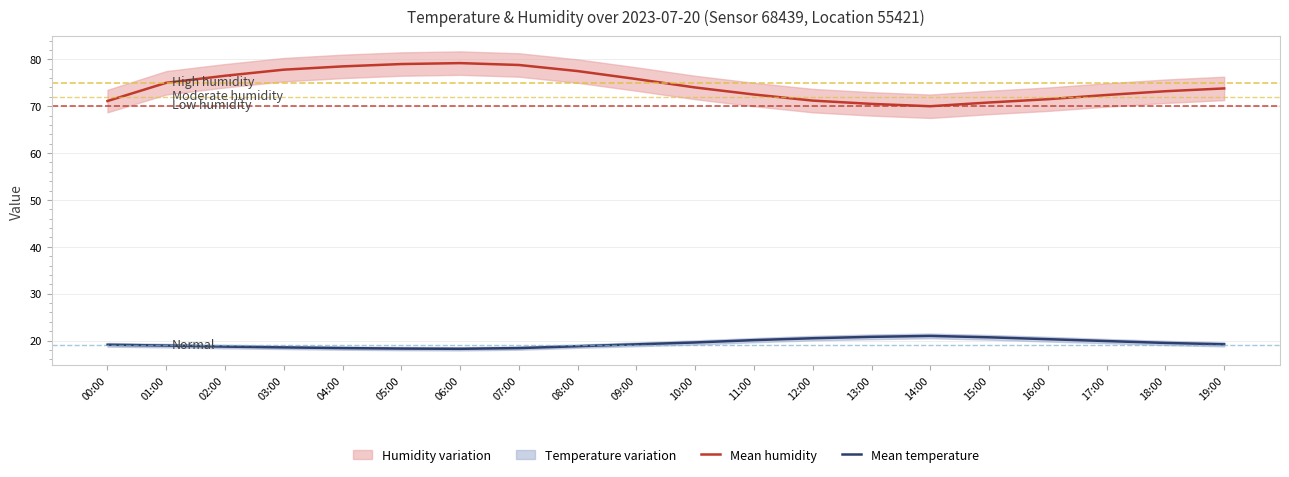

True or false: Mean temperature and Mean humidity intersect in this chart.

False